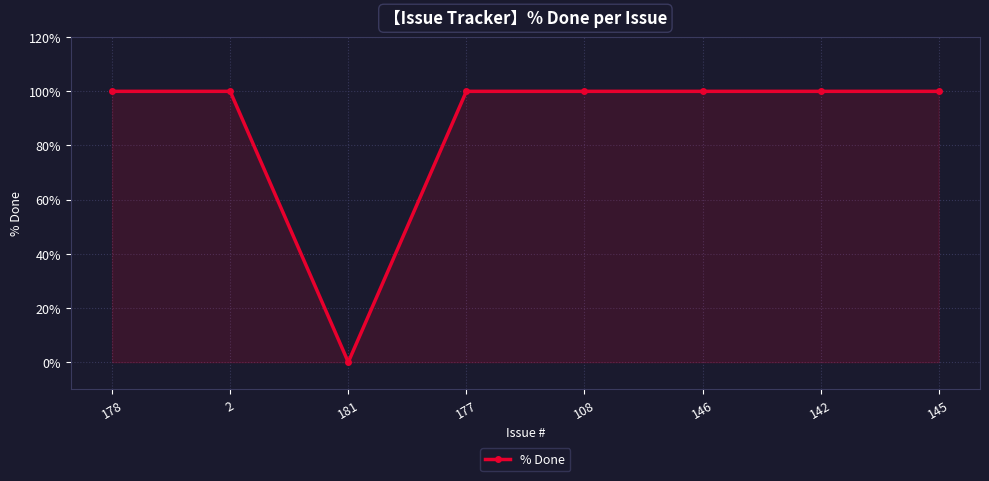

Is it true that the value at 2 is 155?

False